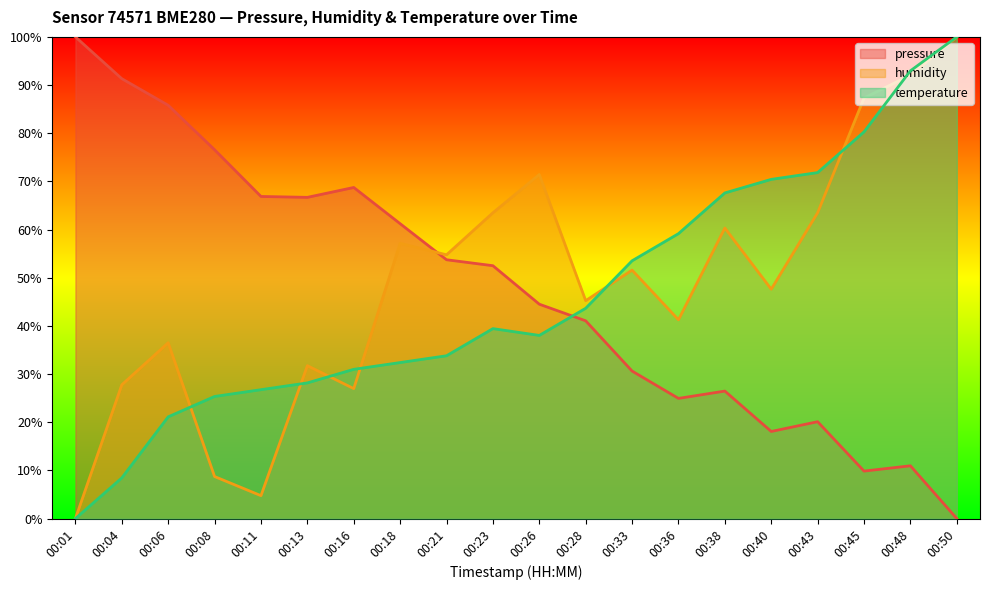

True or false: temperature has more than 2 interior local peaks.

False